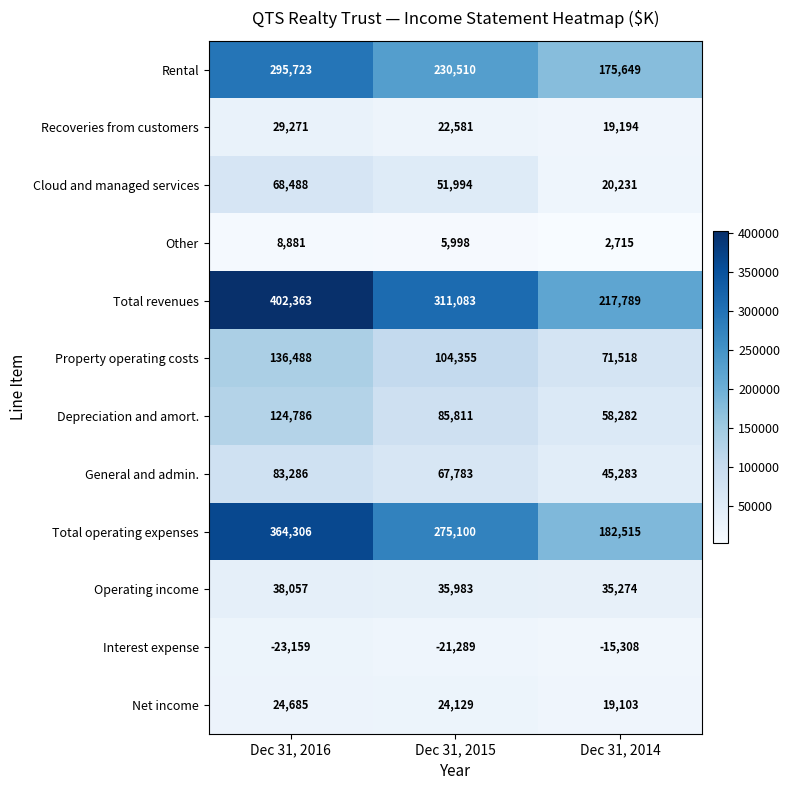

What is the minimum value shown in the chart?

-23159